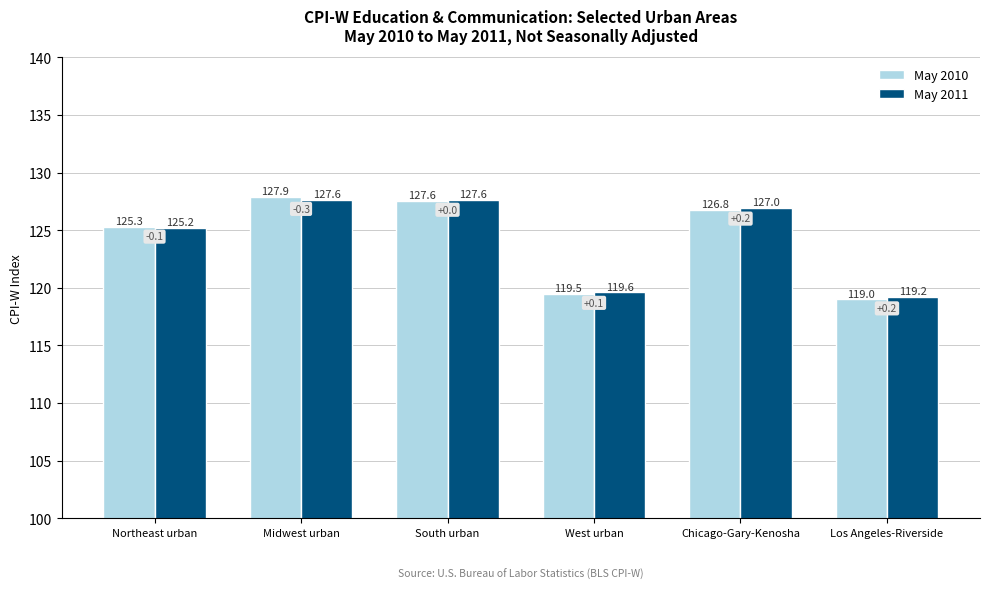

Which series has the largest range (max minus min)?

May 2010